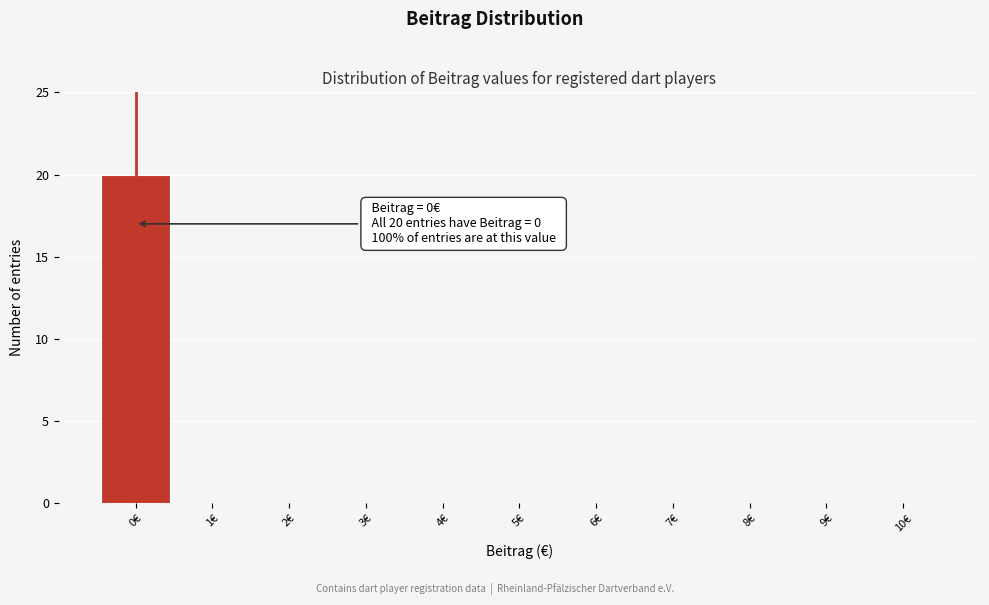

Over which range of the x-axis is the bar tallest?

-0.5 to 0.5